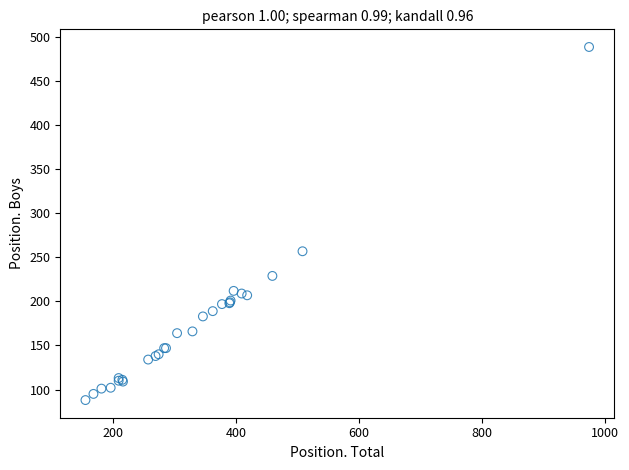

What Y value in the scatter plot is closest to 288?

257